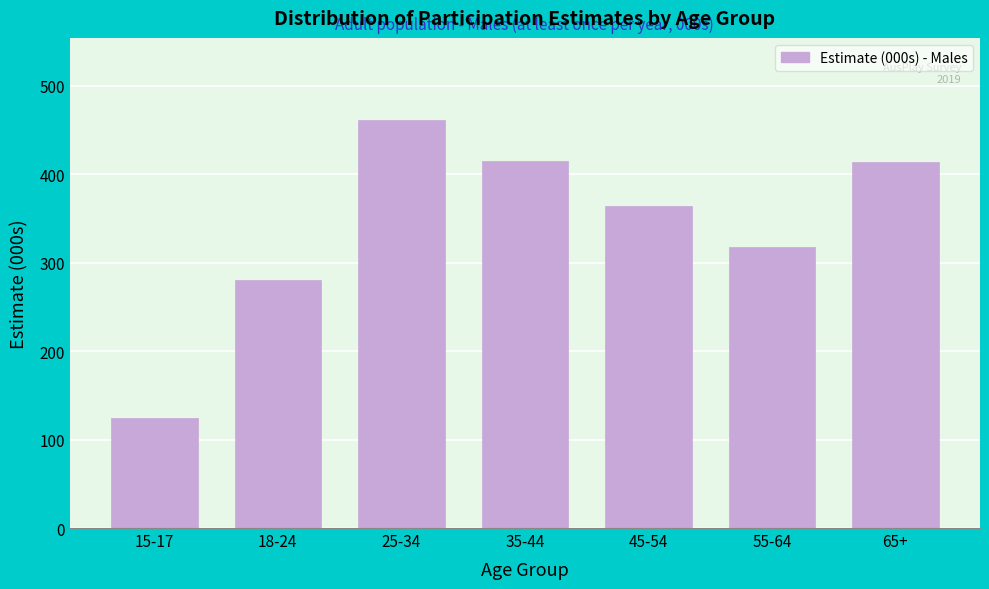

What is the value of the 1st bar from the left?

123.9